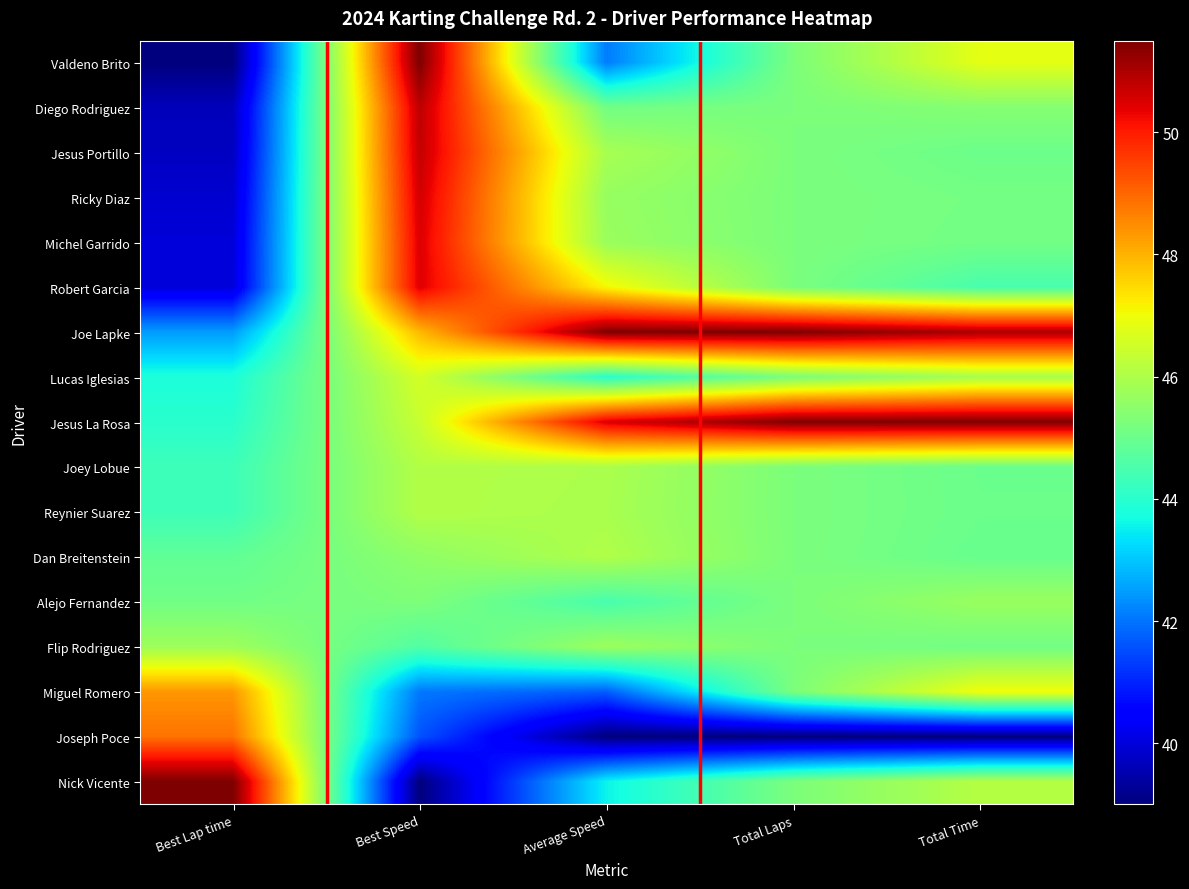

Rank the series at Total Time from lowest to highest value.

Joseph Poce, Robert Garcia, Dan Breitenstein, Joey Lobue, Reynier Suarez, Jesus Portillo, Flip Rodriguez, Michel Garrido, Ricky Diaz, Diego Rodriguez, Alejo Fernandez, Lucas Iglesias, Nick Vicente, Valdeno Brito, Miguel Romero, Joe Lapke, Jesus La Rosa